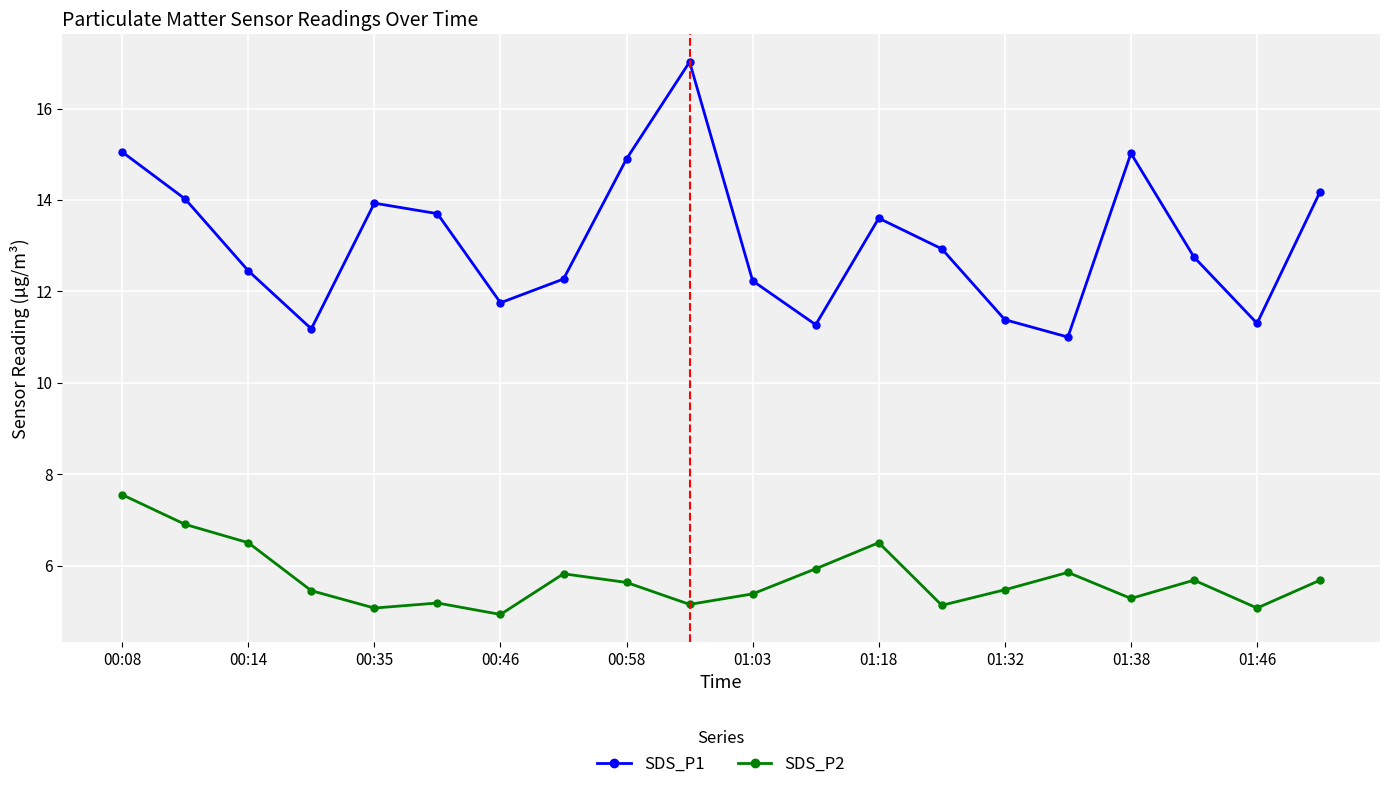

Which series has the largest range (max minus min)?

SDS_P1